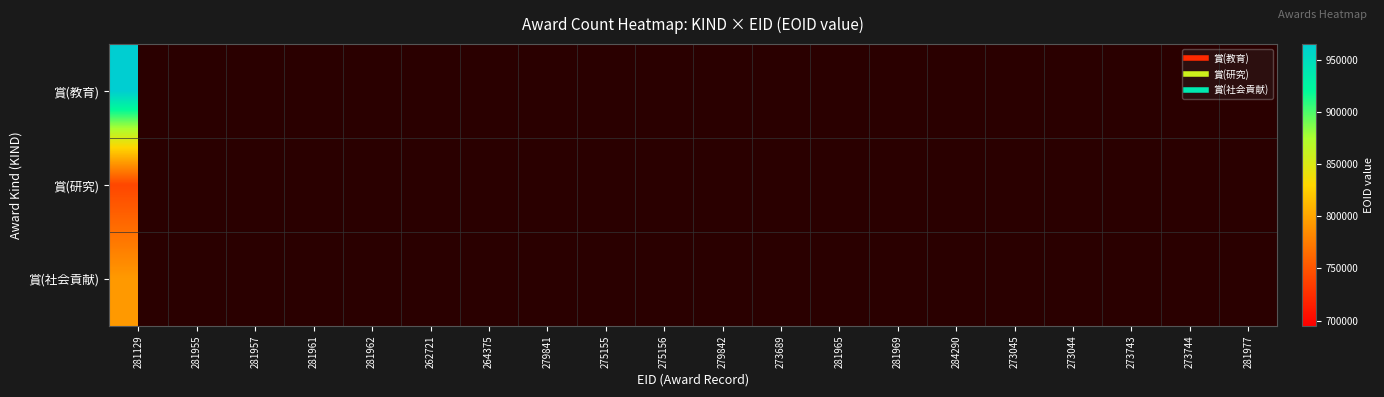

What is the greatest value displayed?

964746.0